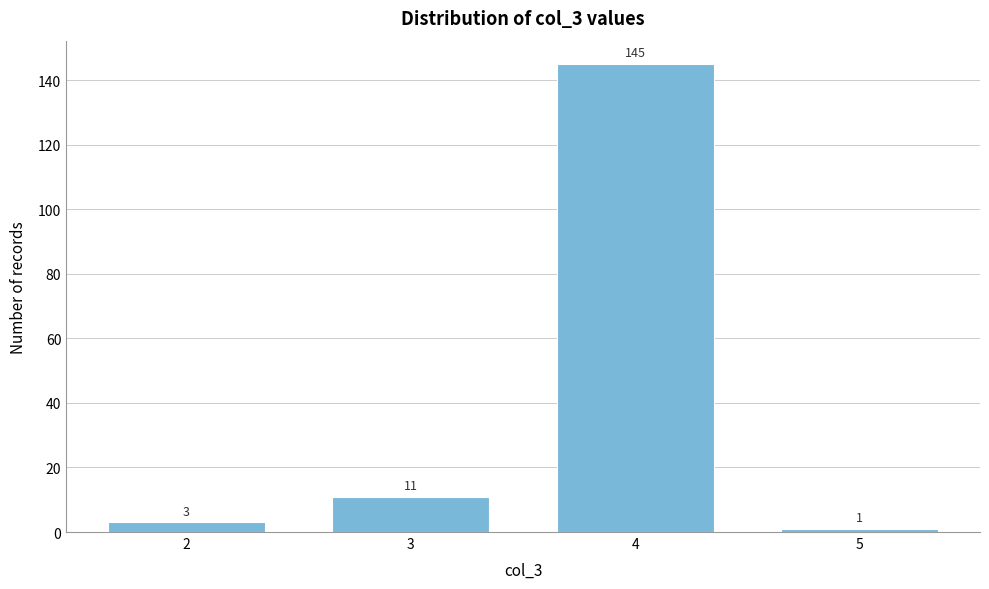

Reading left to right, list all the values displayed in this chart.

3	11	145	1